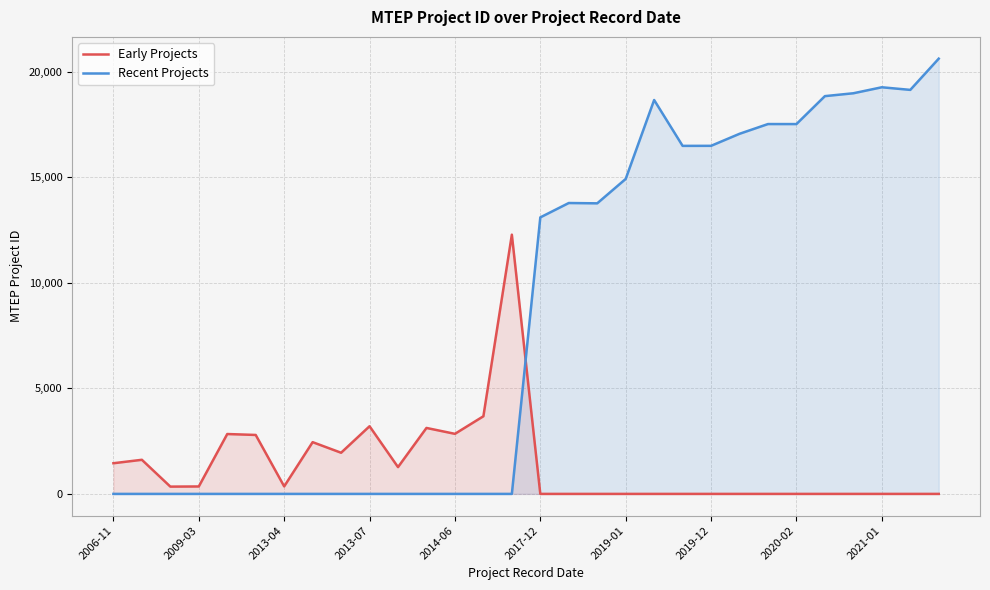

What is the maximum value shown in the chart?

20625